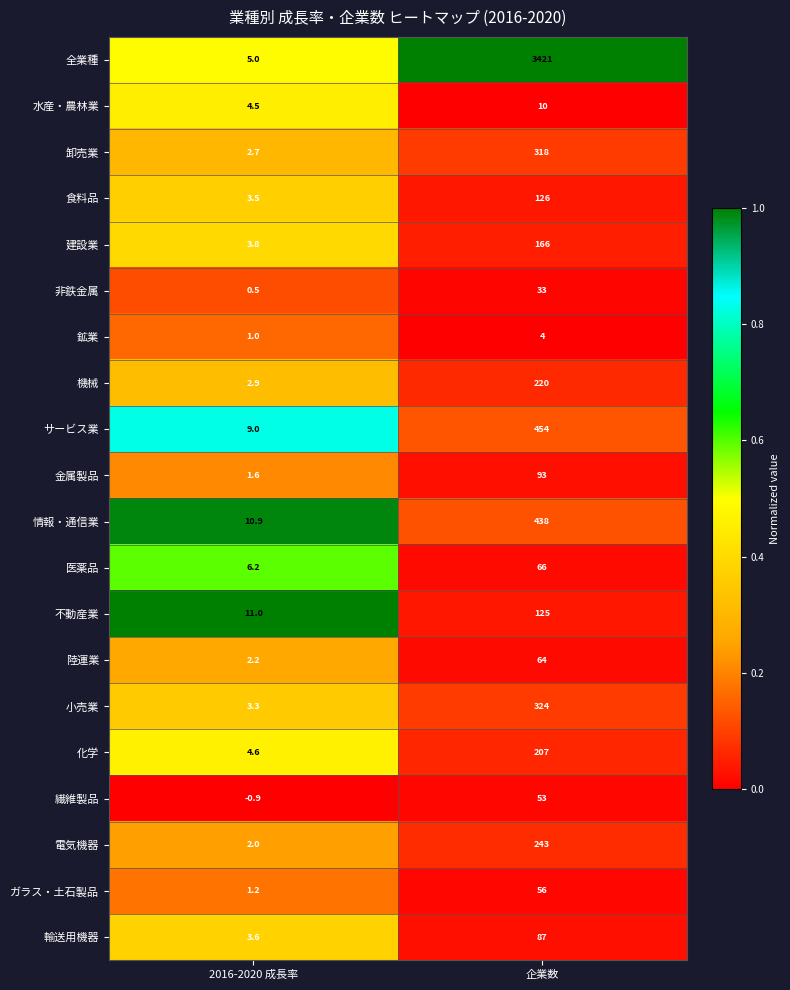

Which series has the largest total across all categories?

全業種